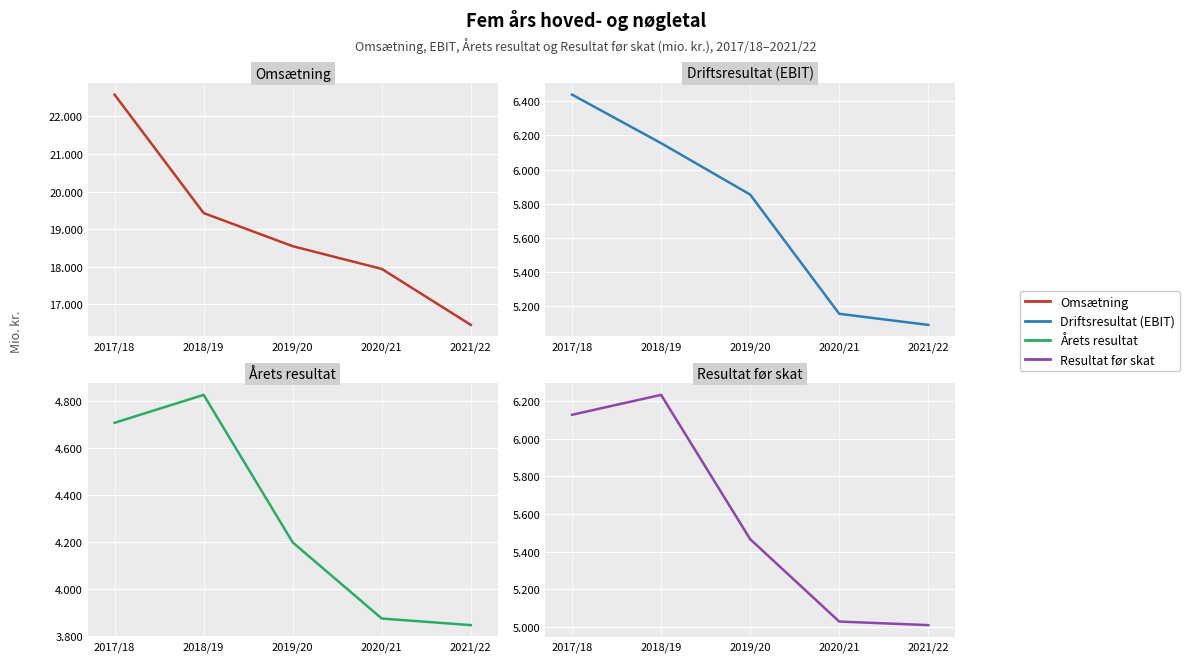

The value of Årets resultat at 2020/21 is 3873. True or false?

True